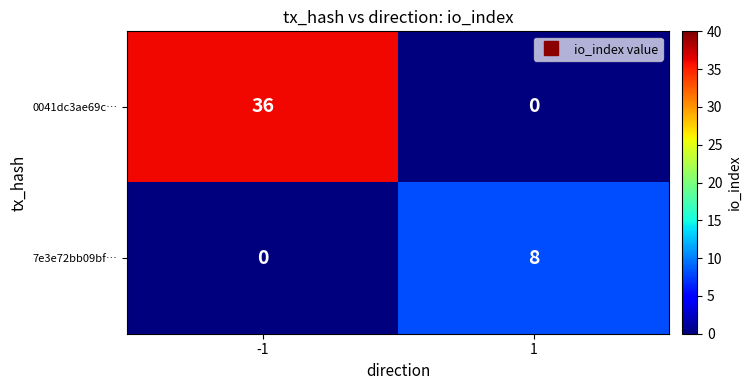

Which series changed the most between -1 and 1?

0041dc3ae69c…